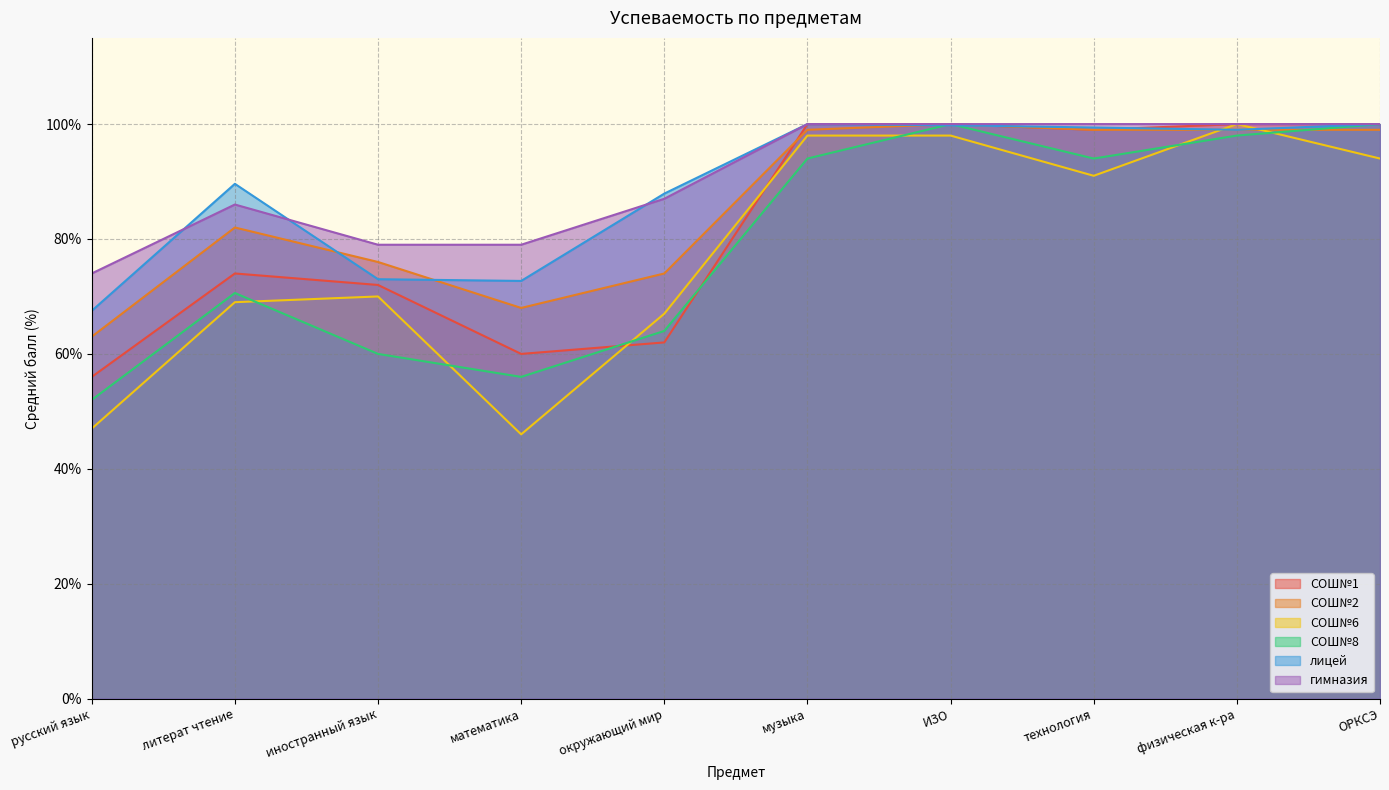

What is the difference between the СОШ№8 values at русский язык and литерат чтение?

18.6